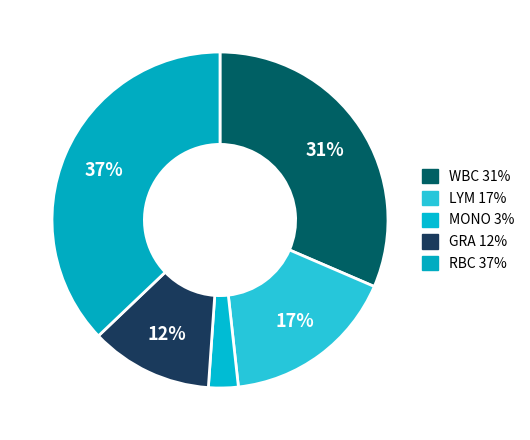

How many segments does this pie chart have?

5